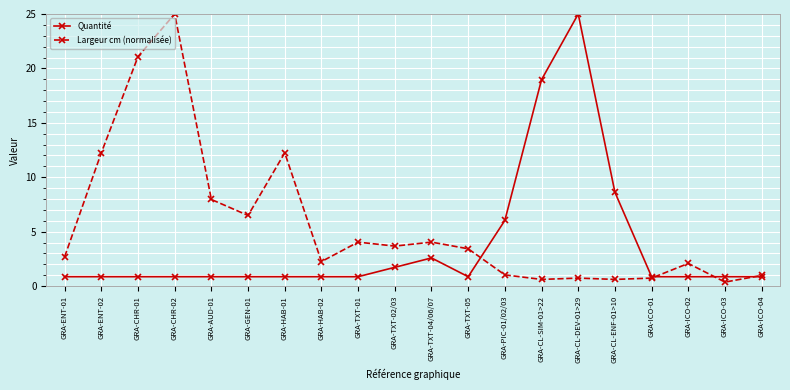

Rank the series at GRA-HAB-02 from highest to lowest value.

Largeur cm (normalisée), Quantité